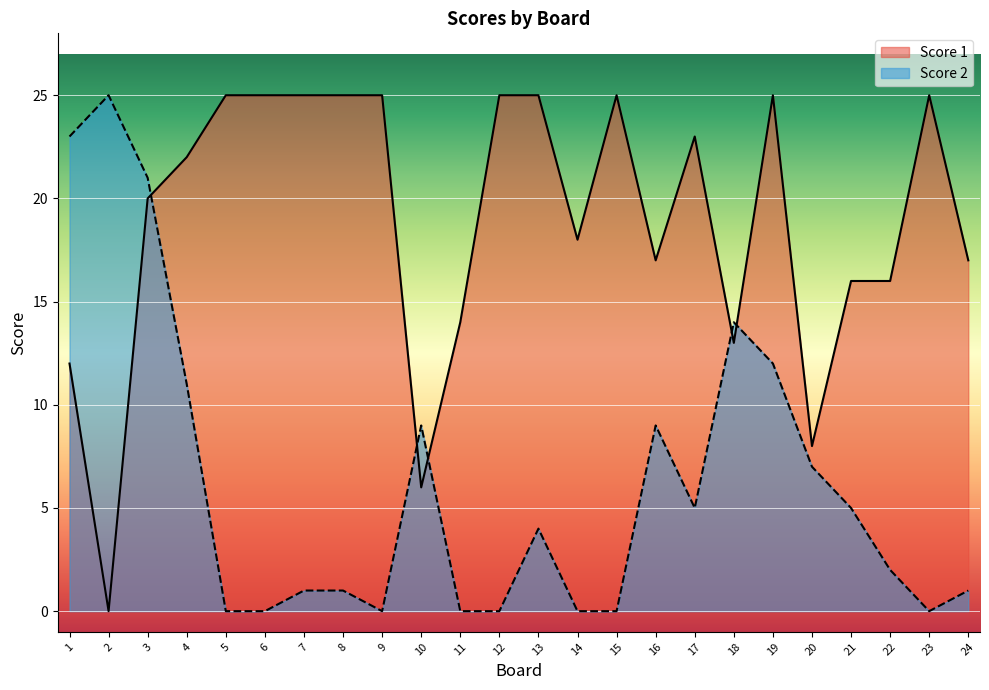

What is the highest value of the Score 2 series?

25